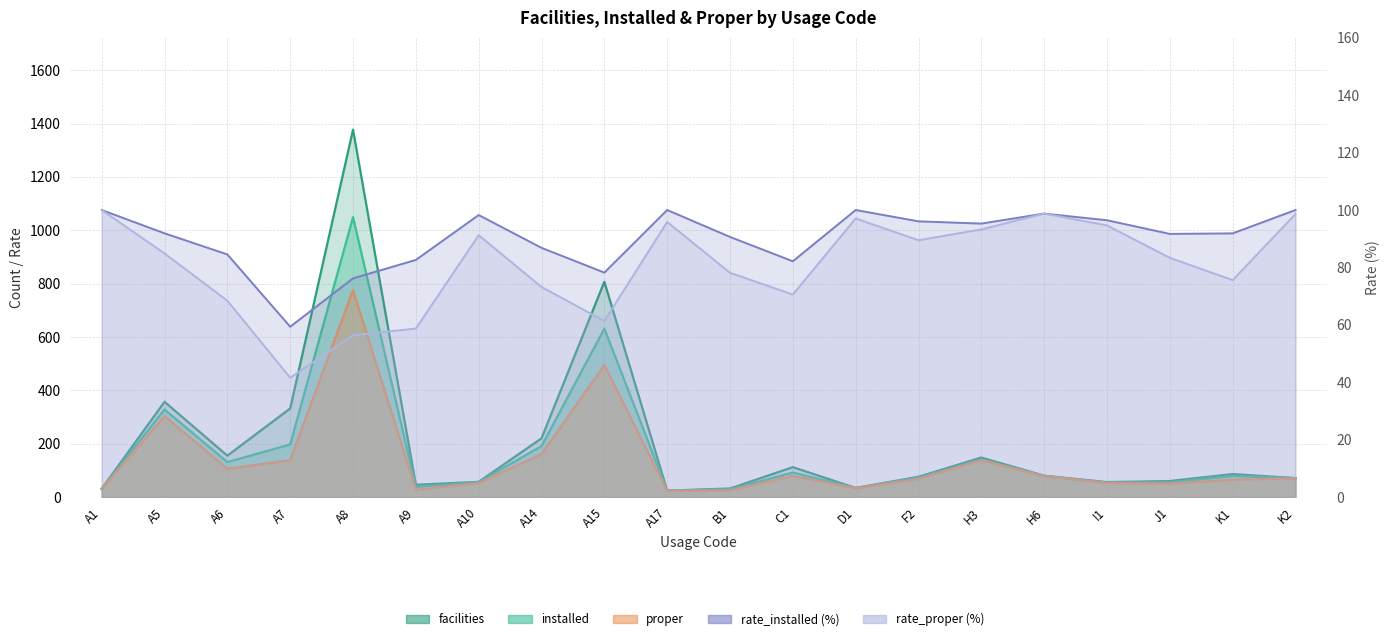

What position from the left is A14?

8